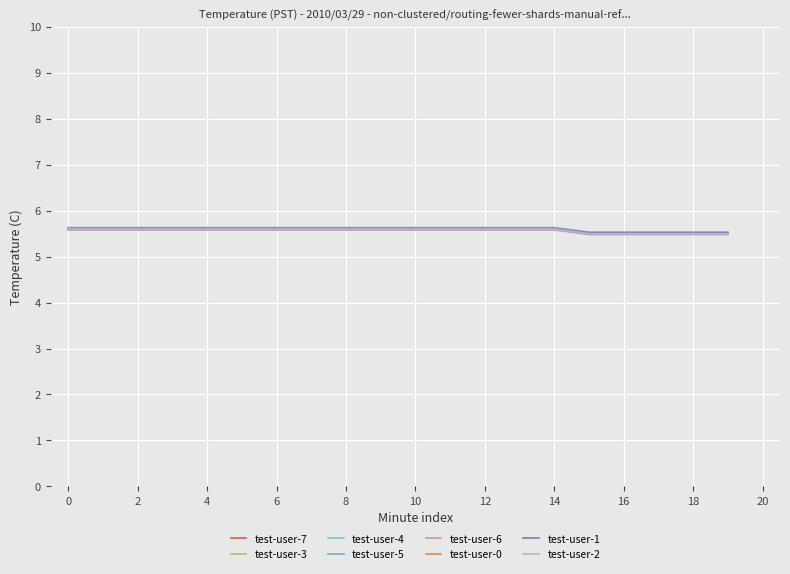

Does the chart have visible grid lines?

Yes